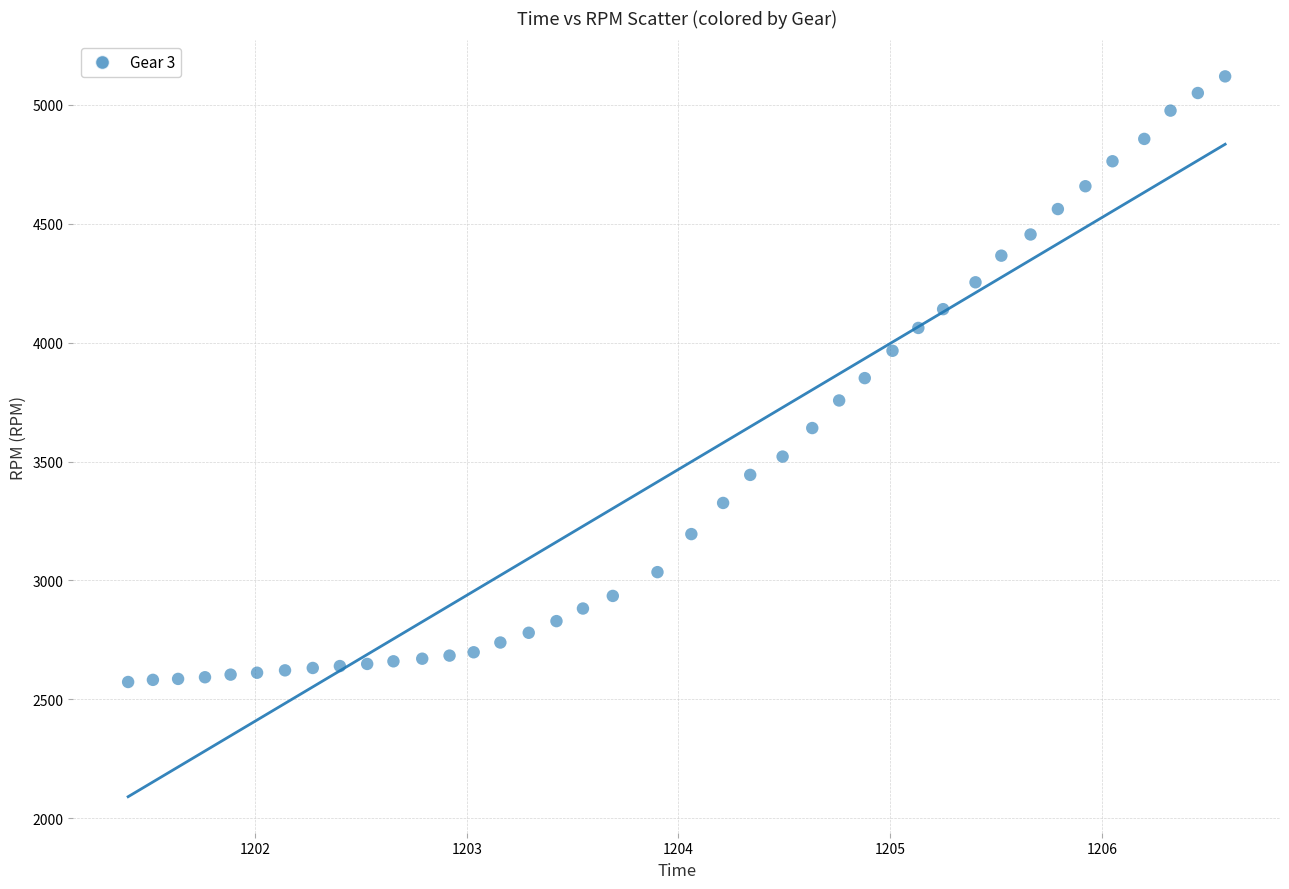

What is the range of Y values (max minus min)?

2547